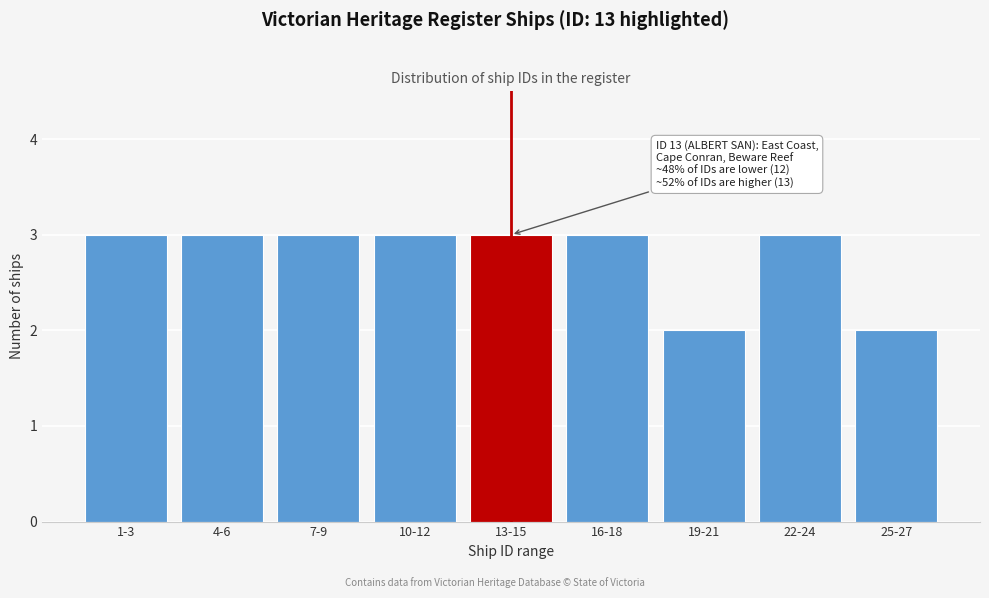

Reading right to left, extract all data points from this chart.

25-27=2	22-24=3	19-21=2	16-18=3	13-15=3	10-12=3	7-9=3	4-6=3	1-3=3